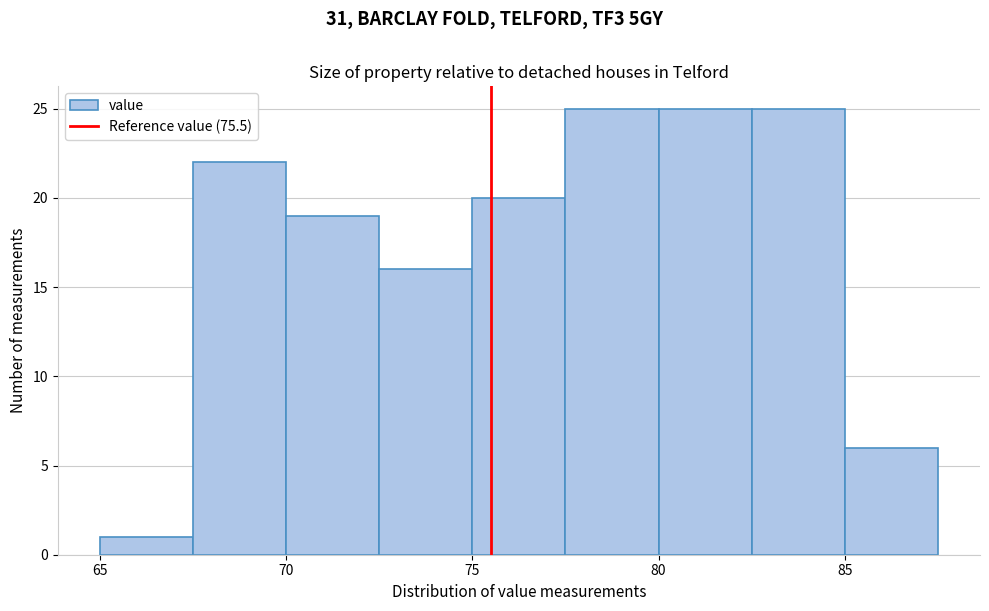

What is the height of the bar covering 80.0 to 82.5 on the x-axis? The values are not printed on the chart, so give them approximately, as read against the axis.

25